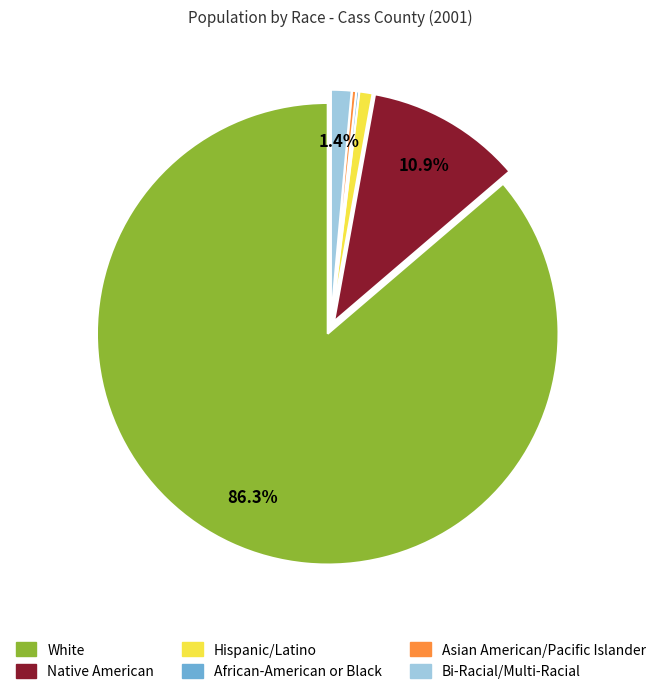

Is Asian American/Pacific Islander the majority of the pie?

No